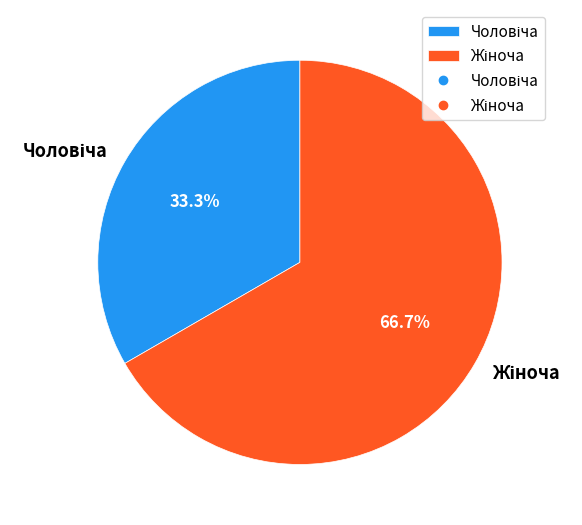

Is there any slice that represents more than half of the pie?

Yes